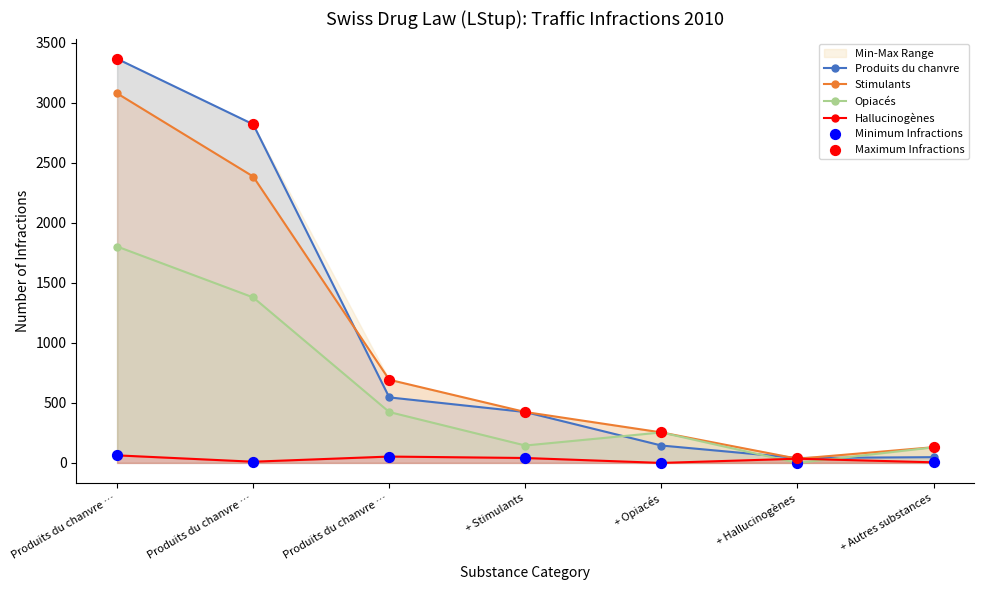

What is the total value across all series at + Autres substances?

450